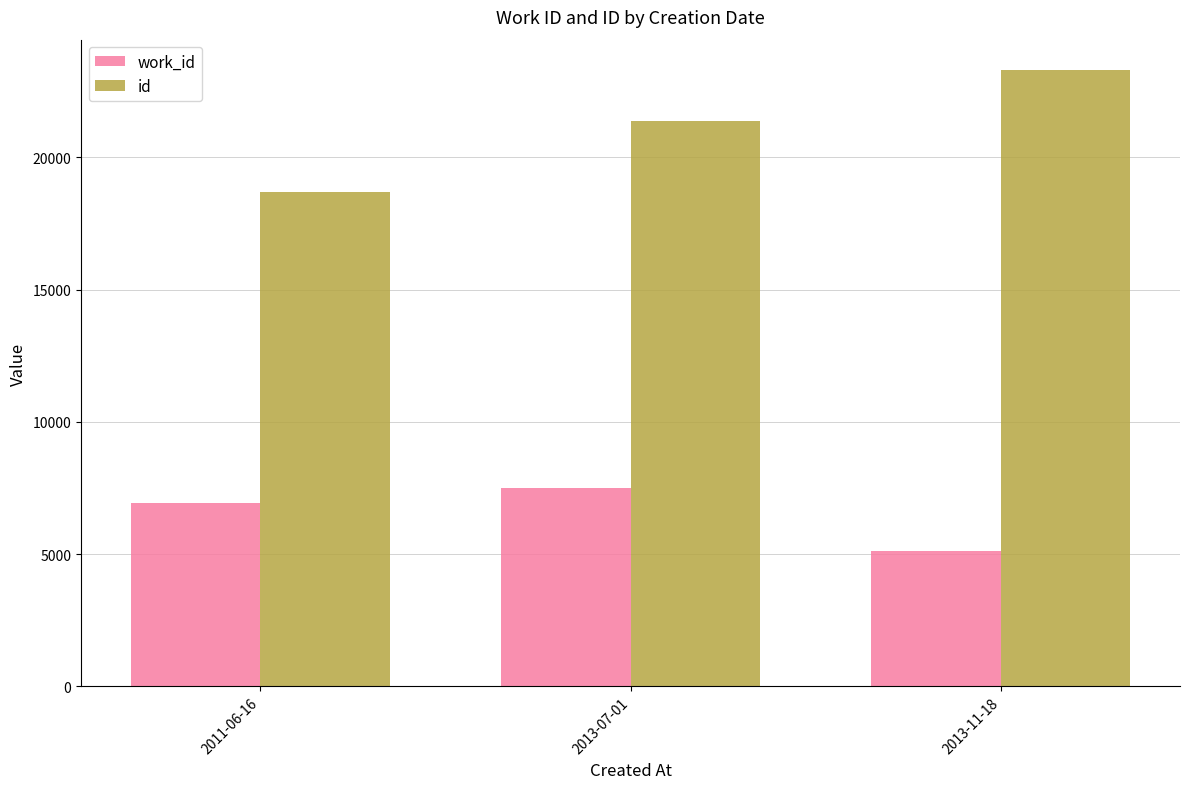

The value of work_id at 2013-07-01 is 4395. True or false?

False